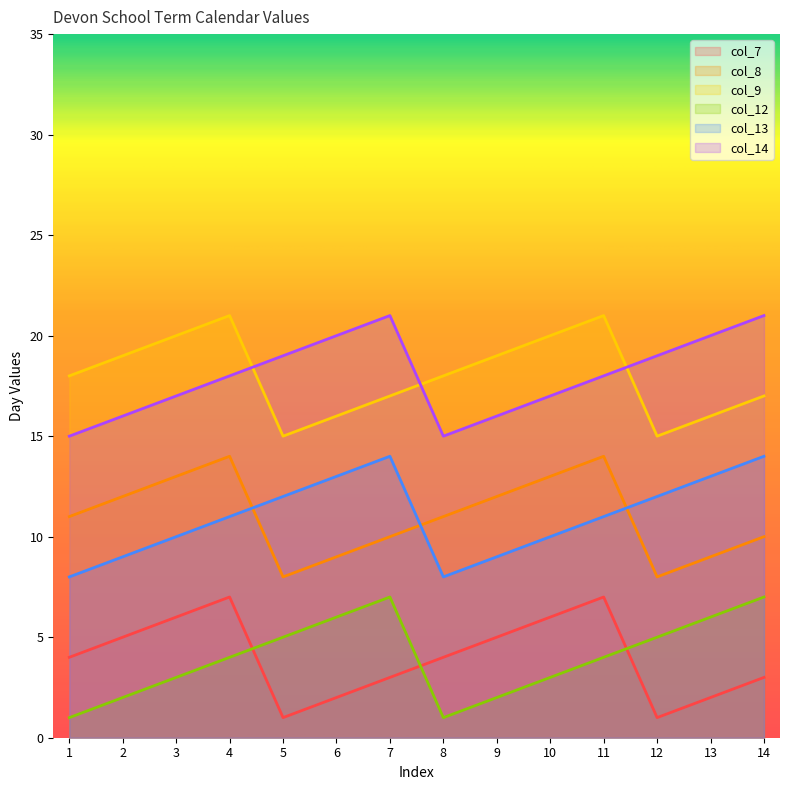

Is it true that col_8 equals 12 at 9?

True